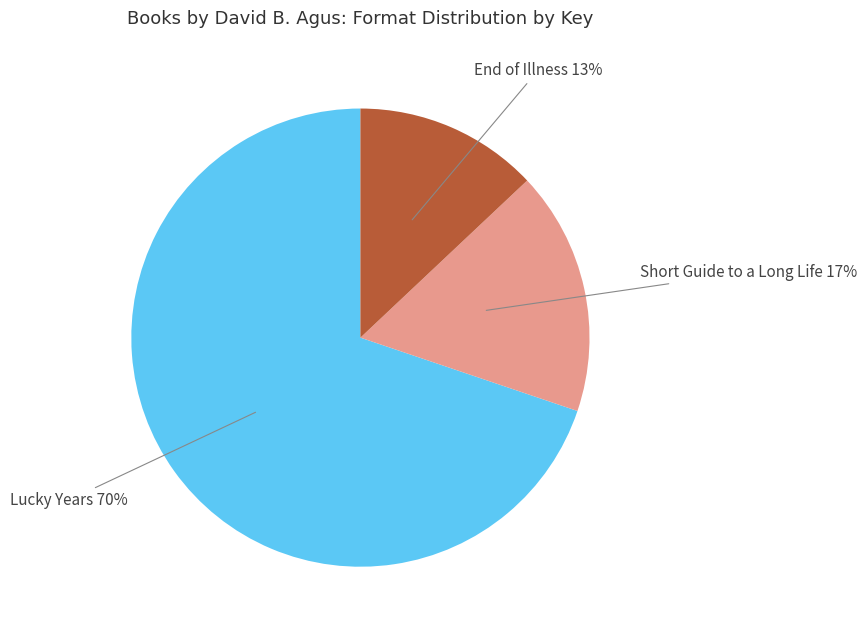

Rank the categories by value from highest to lowest.

Lucky Years, Short Guide to a Long Life, End of Illness